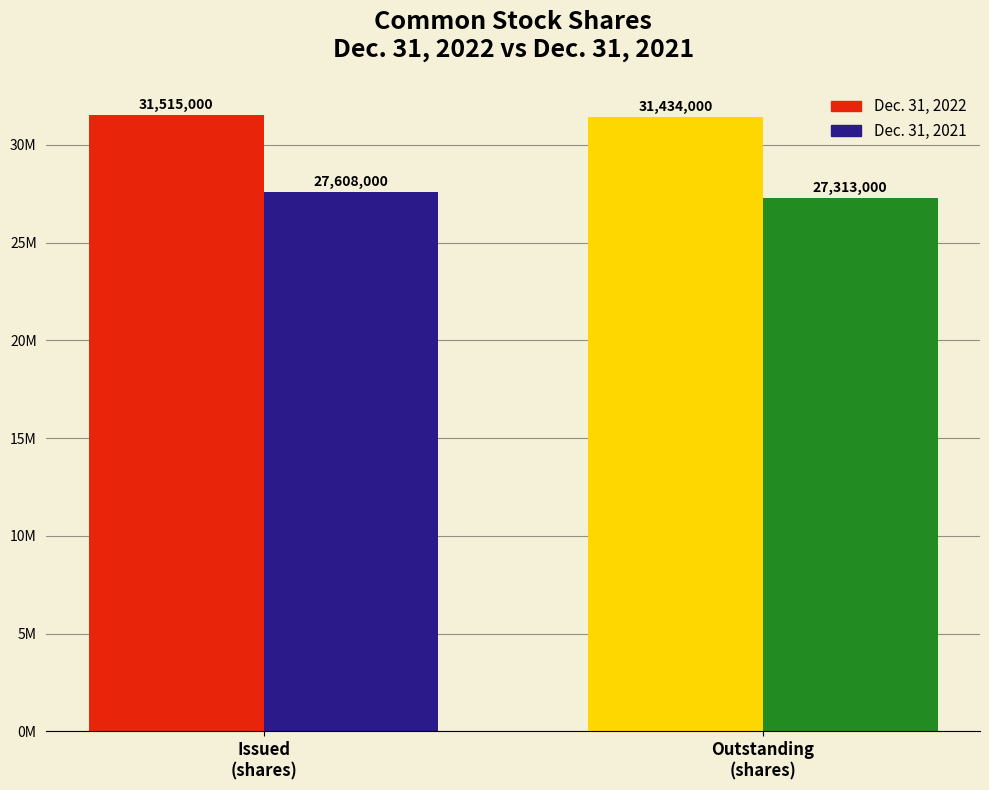

What is the value of the Dec. 31, 2022 bar at the 2nd from the left?

31434000